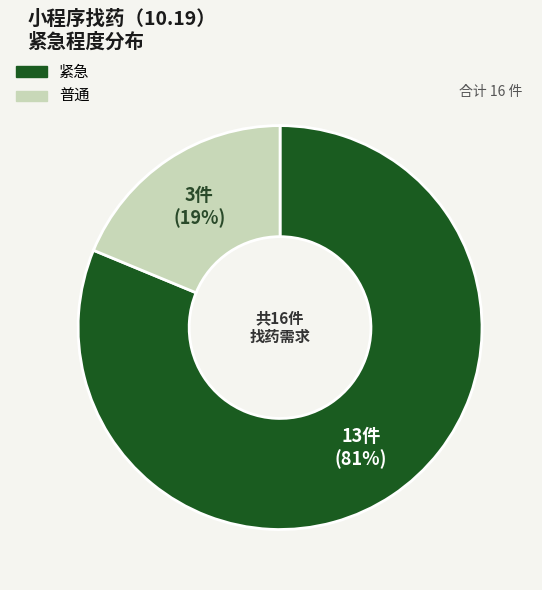

To the nearest percent, what is the average slice percentage?

50%